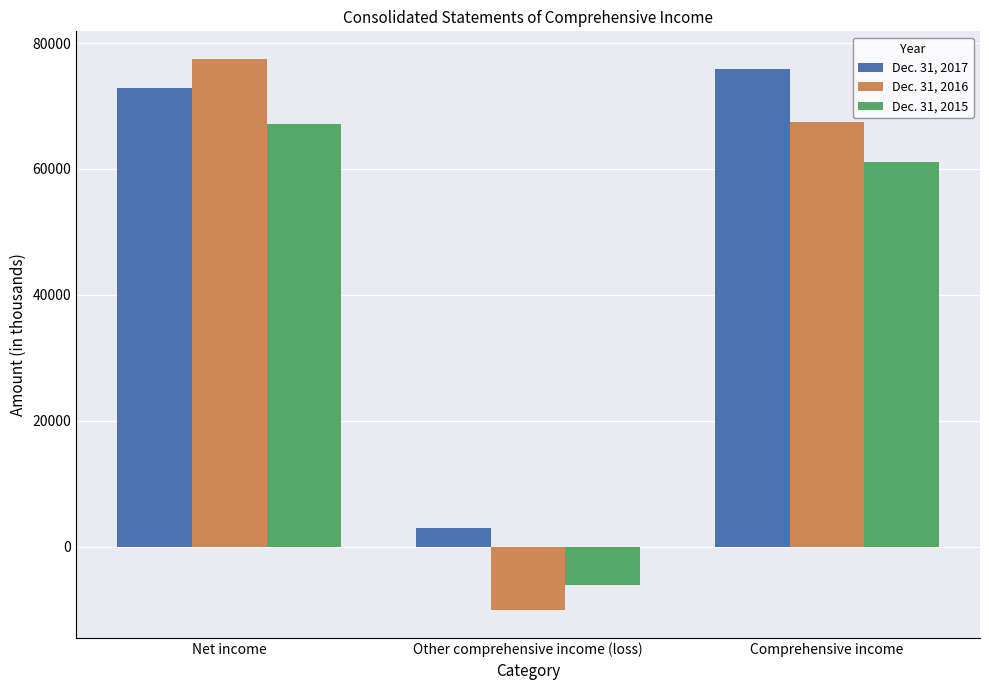

True or false: Dec. 31, 2017 has a value of 75848 at Comprehensive income.

True